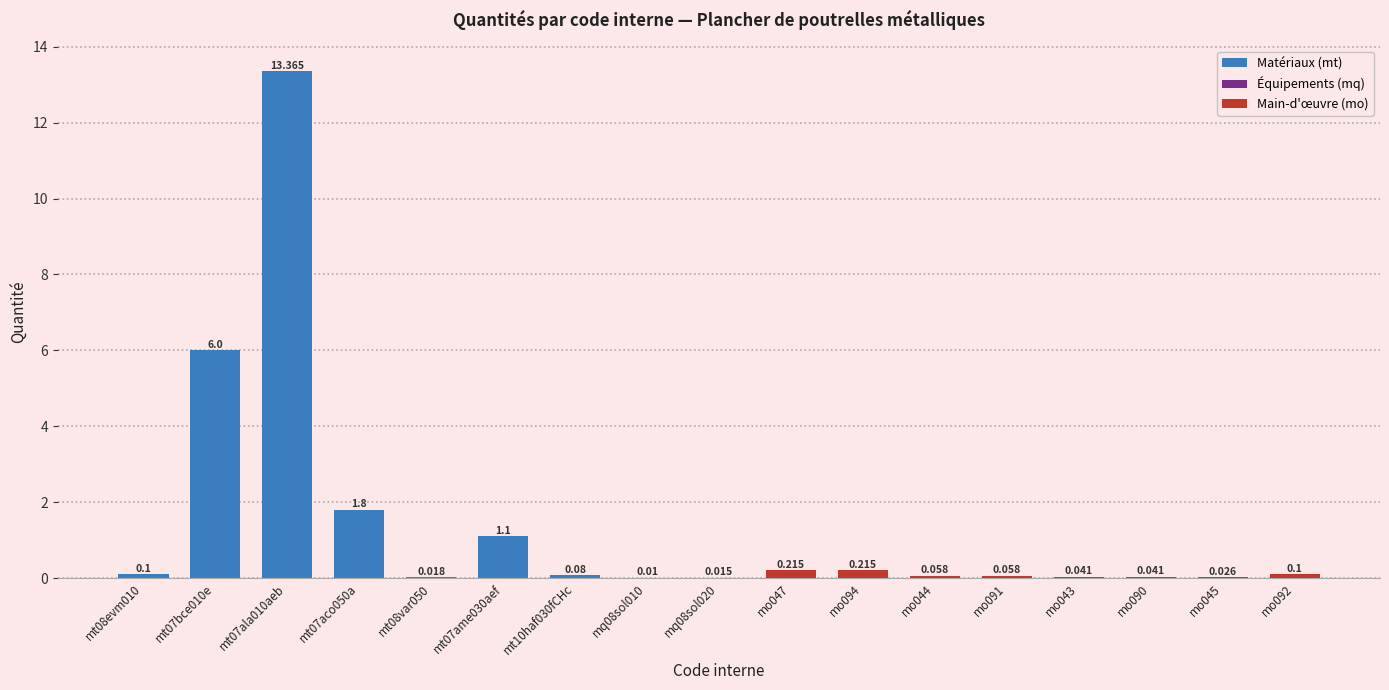

What is the value of the 1st bar from the left?

0.1